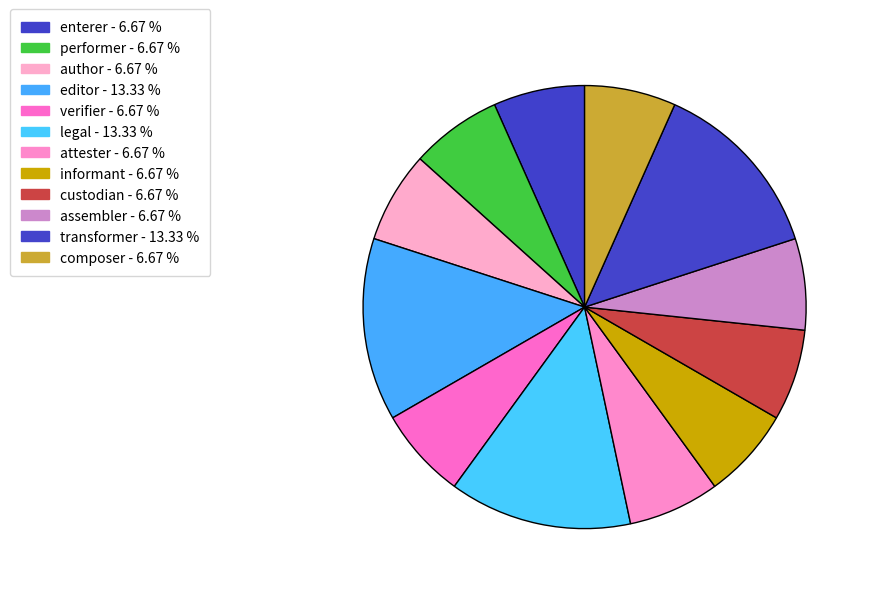

The editor slice represents 13% of the pie. True or false?

True